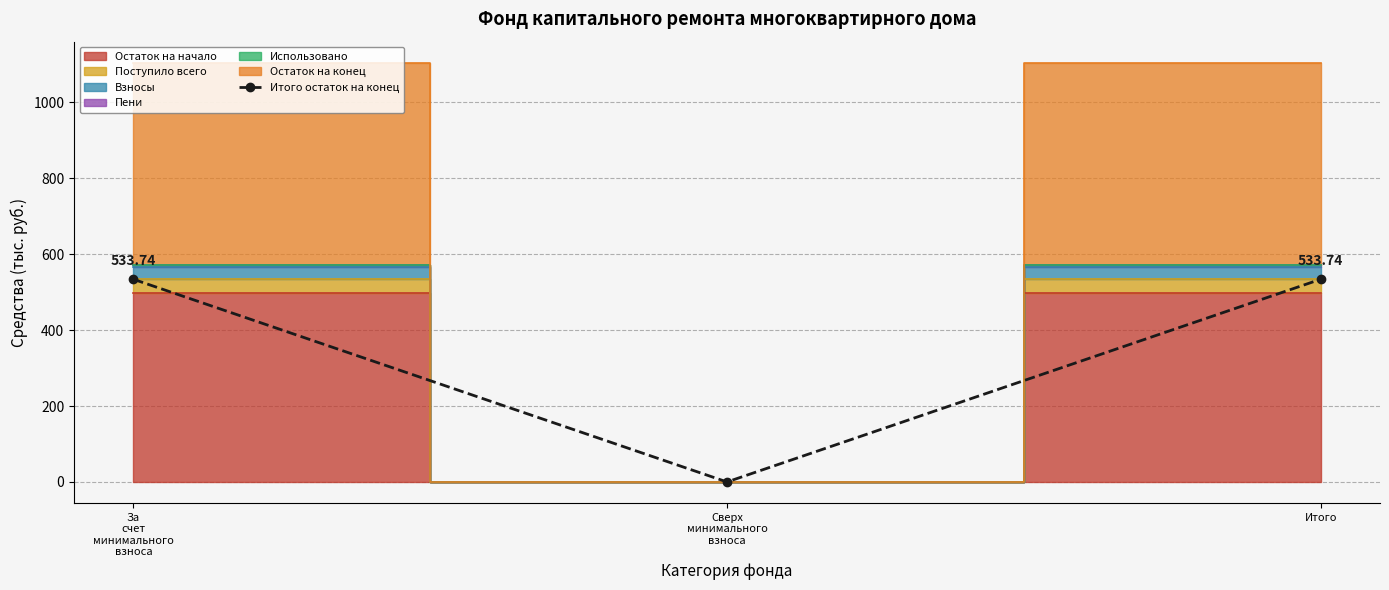

What is the change in value from Сверх
минимального
взноса to Итого?

+533.7